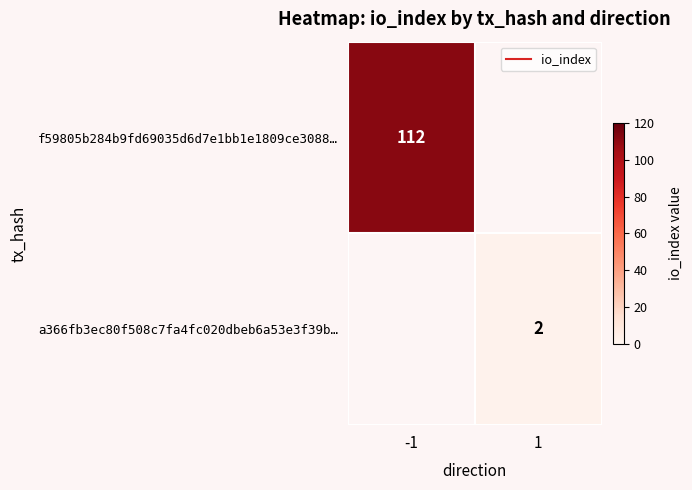

Rank the series by their average value, from lowest to highest.

f59805b284b9fd69035d6d7e1bb1e1809ce3088…, a366fb3ec80f508c7fa4fc020dbeb6a53e3f39b…